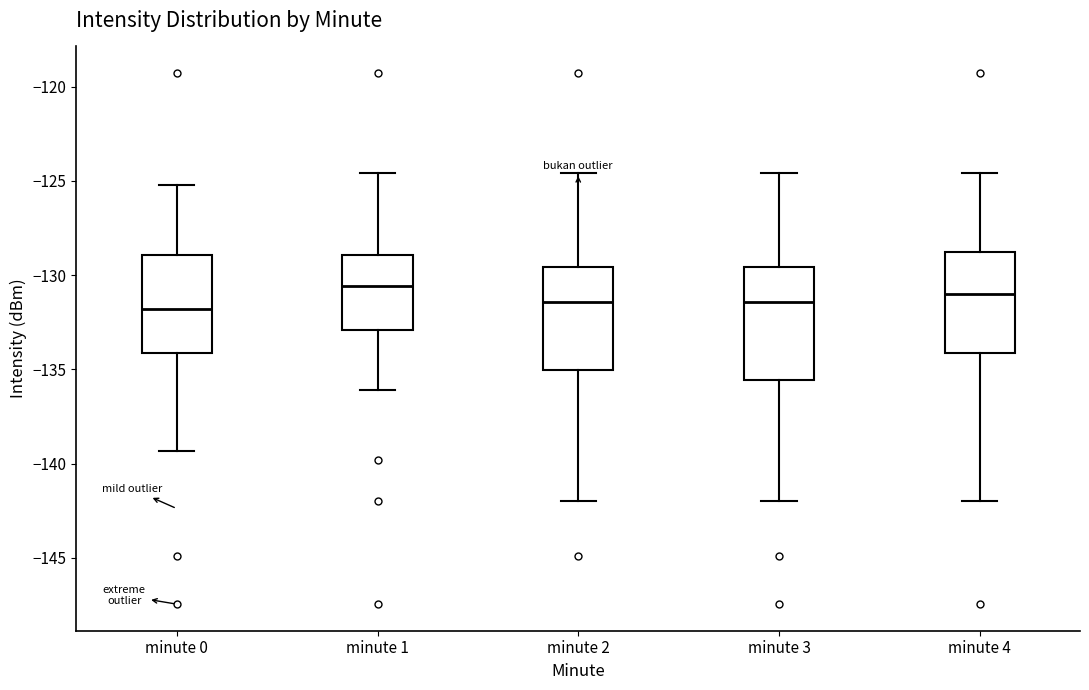

Reading left to right, transcribe this box plot: for each box, give where its median line is, the range the box spans, and where its two whiskers end, as read against the y-axis. The values are not printed on the chart, so give them approximately, as read against the axis.

minute 0: median -132.0, box -134.0 to -129.0, whiskers -139.5 to -125.0
minute 1: median -130.5, box -133.0 to -129.0, whiskers -136.0 to -124.5
minute 2: median -131.5, box -135.0 to -129.5, whiskers -142.0 to -124.5
minute 3: median -131.5, box -135.5 to -129.5, whiskers -142.0 to -124.5
minute 4: median -131.0, box -134.0 to -129.0, whiskers -142.0 to -124.5